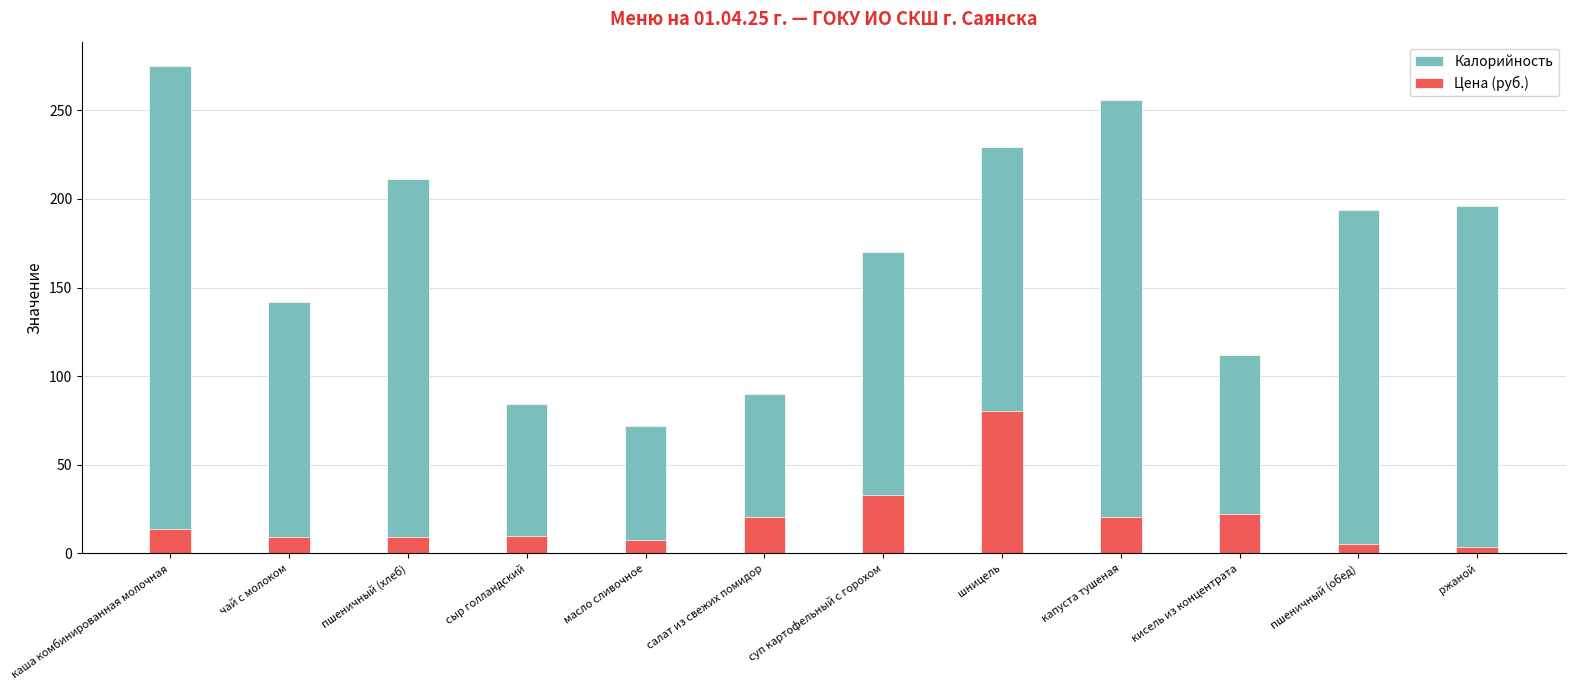

Rank the series by their maximum value, from highest to lowest.

Калорийность, Цена (руб.)